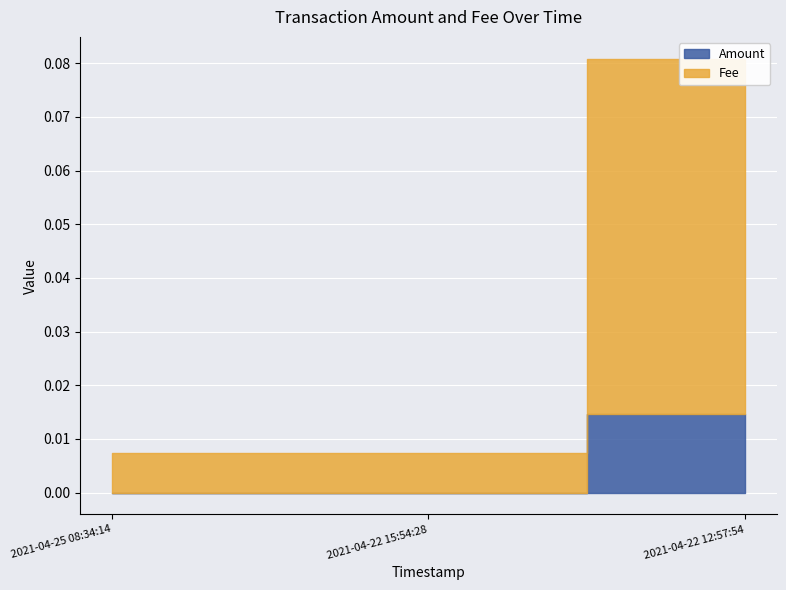

At how many categories does at least one series exceed 0?

3